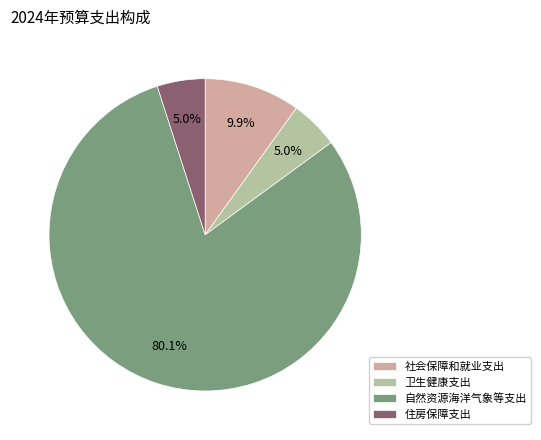

What is the ratio of the value at 社会保障和就业支出 to the value at 卫生健康支出?

2.0